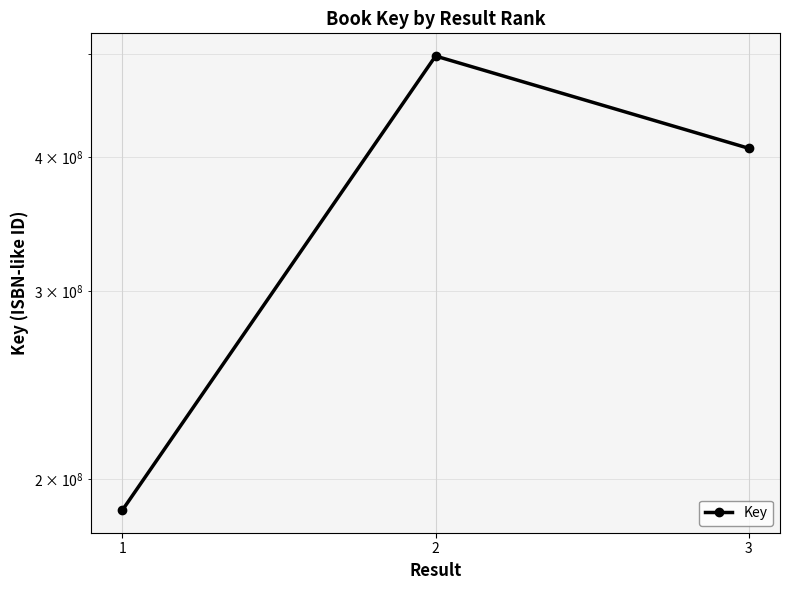

Approximately how many times larger is the value at 3 compared to 1?

2.2